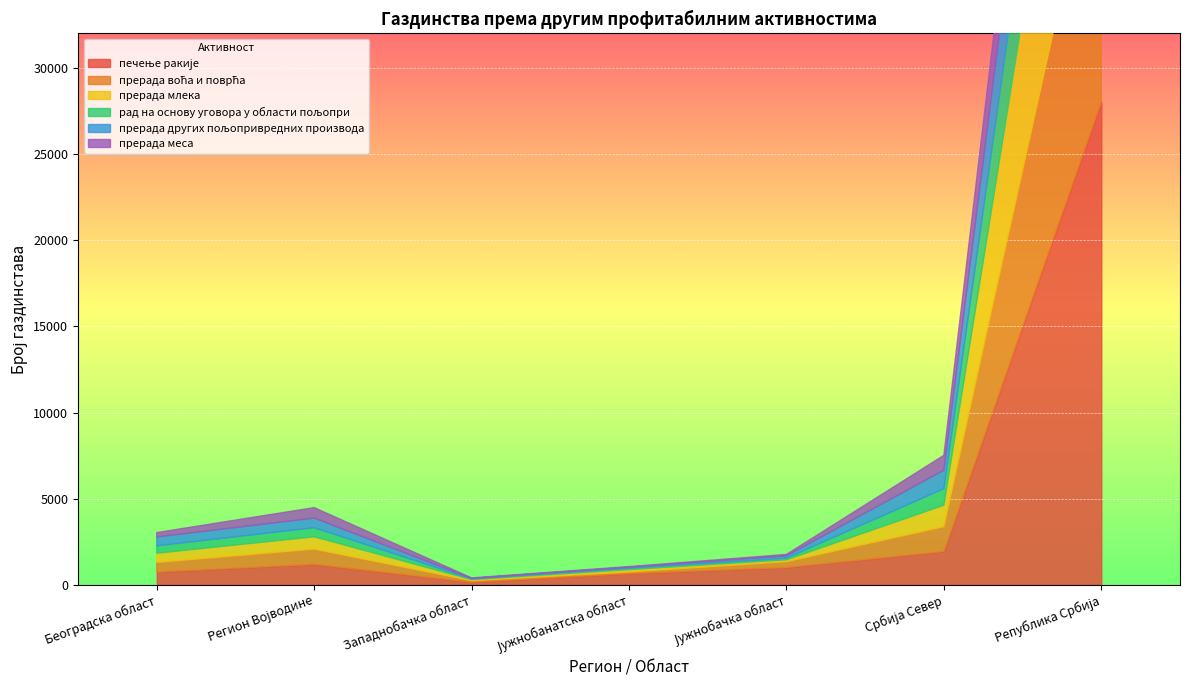

Where does the прерада млека series first go above 533?

Регион Војводине